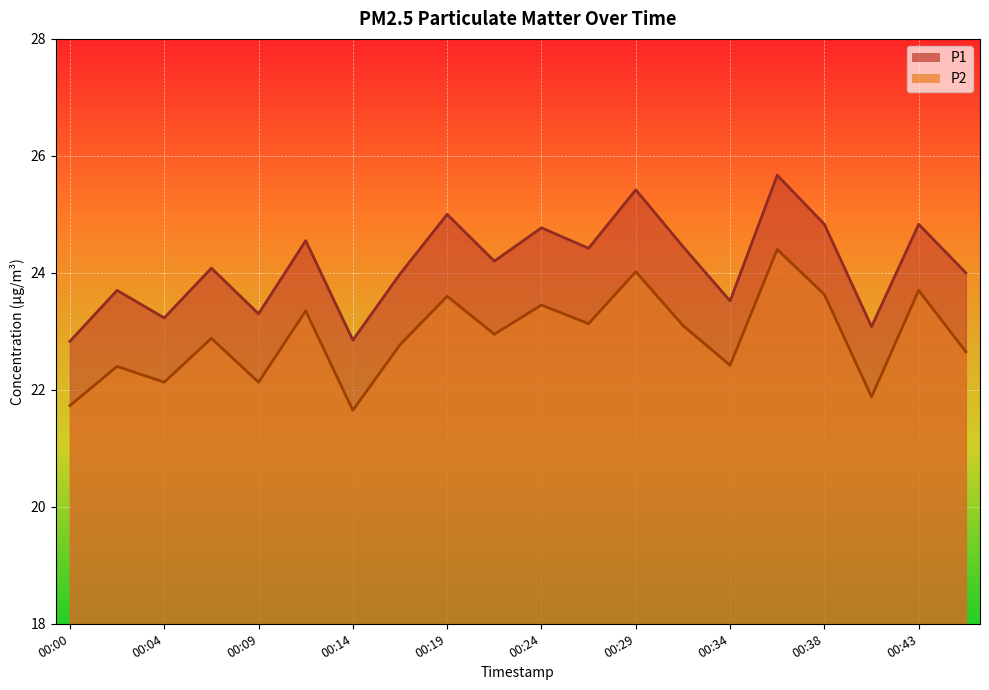

Reading left to right, what are all the values shown in this chart?

P1: 22.8	23.7	23.2	24.1	23.3	24.6	22.9	24.0	25.0	24.2	24.8	24.4	25.4	24.4	23.5	25.7	24.8	23.1	24.8	24.0
P2: 21.7	22.4	22.1	22.9	22.1	23.4	21.6	22.8	23.6	22.9	23.4	23.1	24.0	23.1	22.4	24.4	23.6	21.9	23.7	22.6